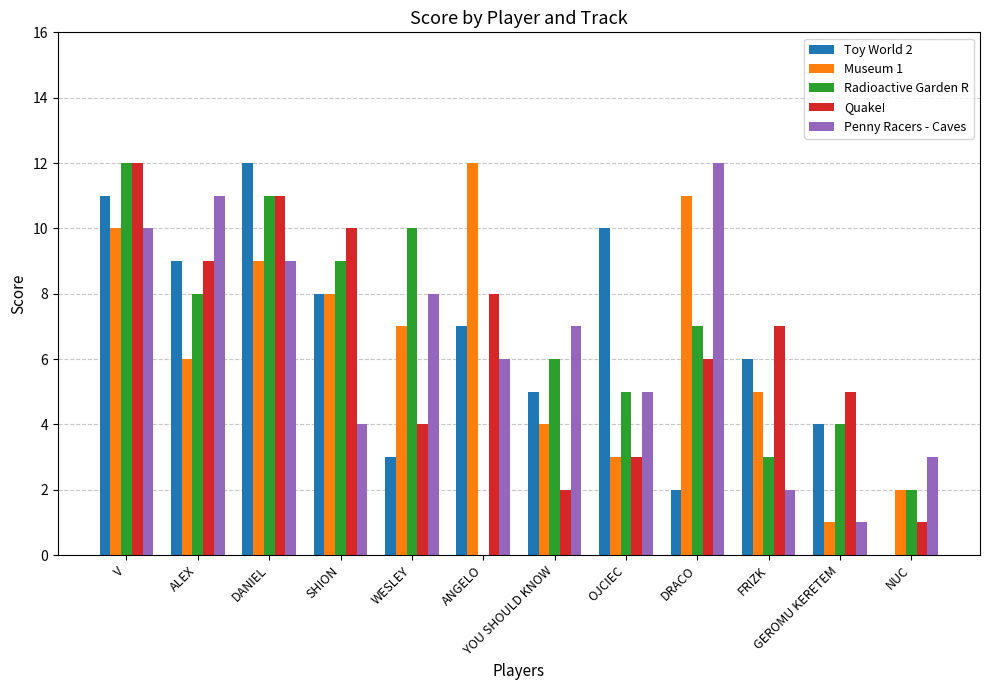

How many series are shown in this chart?

5